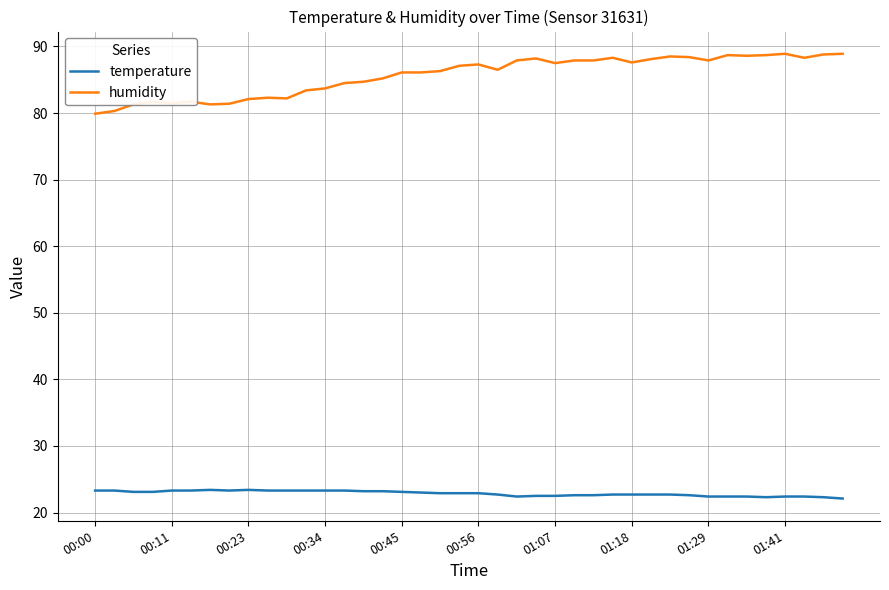

Does the chart display data point markers on the line(s)?

No